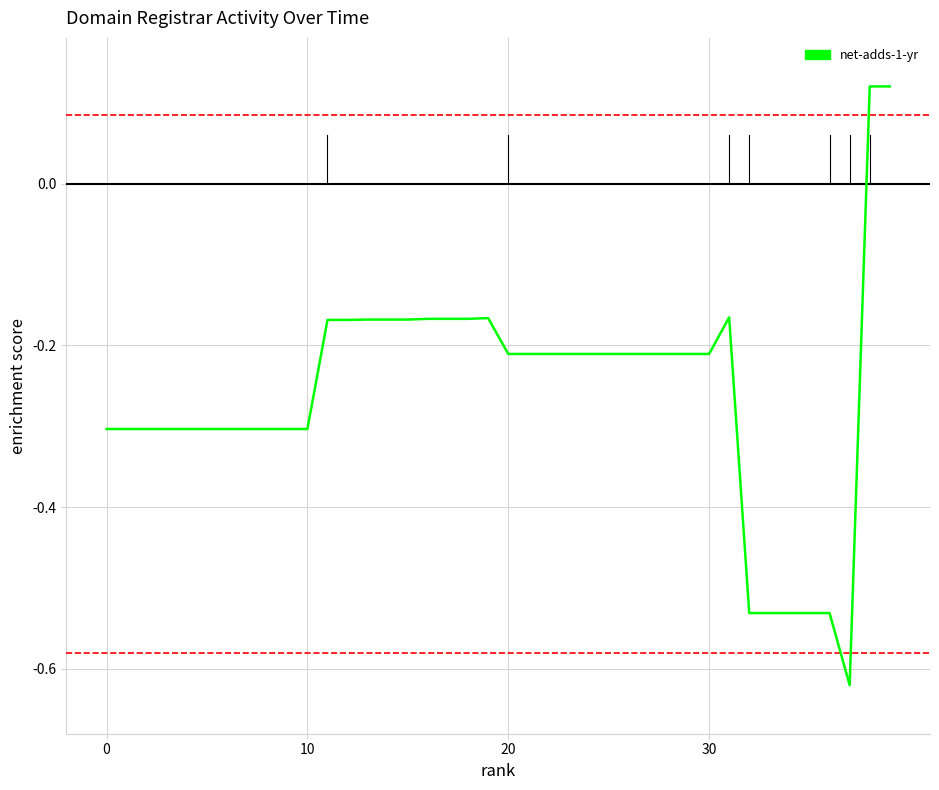

What is the difference between the maximum and minimum values?

0.7